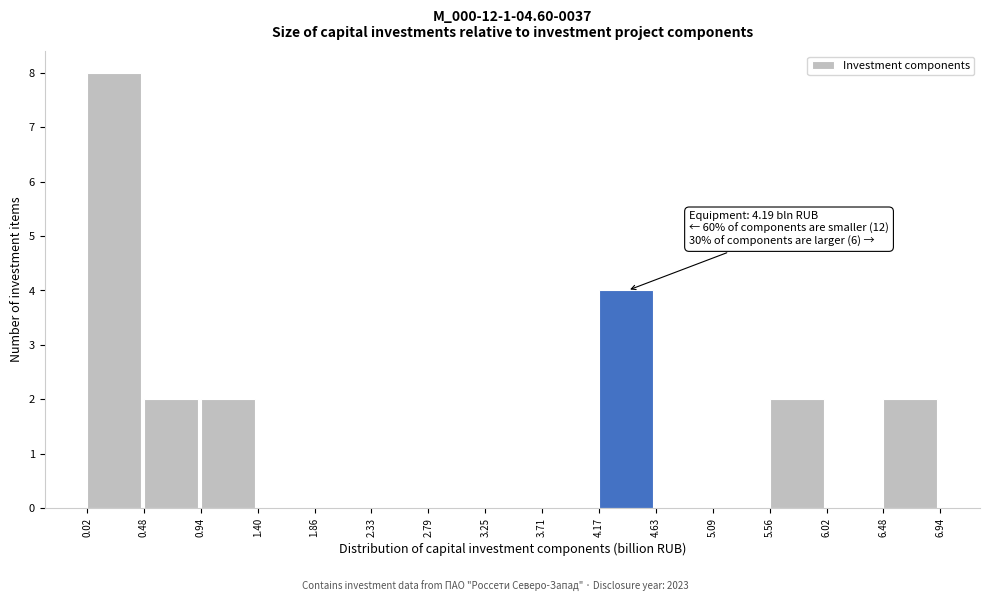

Which range on the x-axis has the tallest bar?

0.02 to 0.48